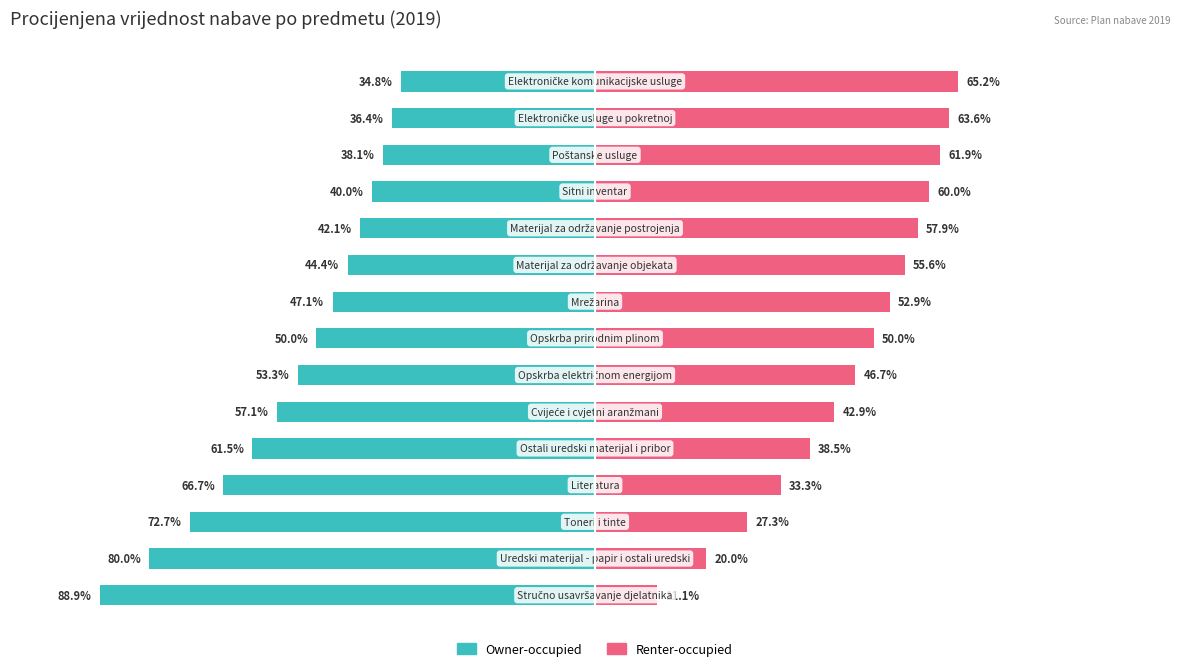

What are all the series names shown in the legend?

Owner-occupied, Renter-occupied